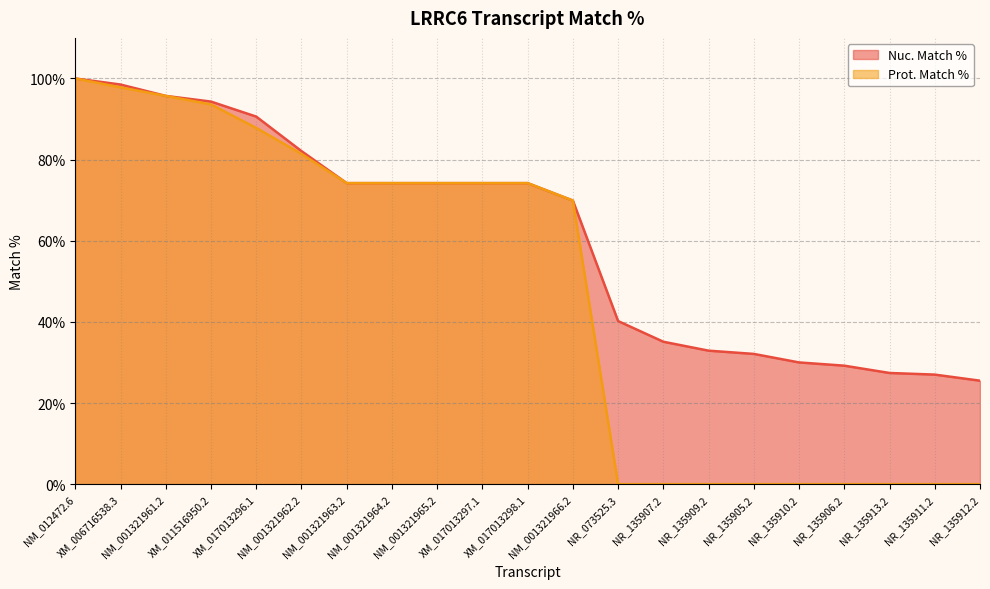

Reading left to right, transcribe all the data shown in this chart.

Nuc. Match %: NM_012472.6=100.0	XM_006716538.3=98.5	NM_001321961.2=95.7	XM_011516950.2=94.3	XM_017013296.1=90.6	NM_001321962.2=82.1	NM_001321963.2=74.2	NM_001321964.2=74.2	NM_001321965.2=74.2	XM_017013297.1=74.2	XM_017013298.1=74.2	NM_001321966.2=69.9	NR_073525.3=40.2	NR_135907.2=35.1	NR_135909.2=32.9	NR_135905.2=32.1	NR_135910.2=30.0	NR_135906.2=29.2	NR_135913.2=27.4	NR_135911.2=27.0	NR_135912.2=25.5
Prot. Match %: NM_012472.6=100.0	XM_006716538.3=97.8	NM_001321961.2=95.7	XM_011516950.2=93.6	XM_017013296.1=87.8	NM_001321962.2=81.4	NM_001321963.2=74.2	NM_001321964.2=74.2	NM_001321965.2=74.2	XM_017013297.1=74.2	XM_017013298.1=74.2	NM_001321966.2=69.9	NR_073525.3=0.0	NR_135907.2=0.0	NR_135909.2=0.0	NR_135905.2=0.0	NR_135910.2=0.0	NR_135906.2=0.0	NR_135913.2=0.0	NR_135911.2=0.0	NR_135912.2=0.0